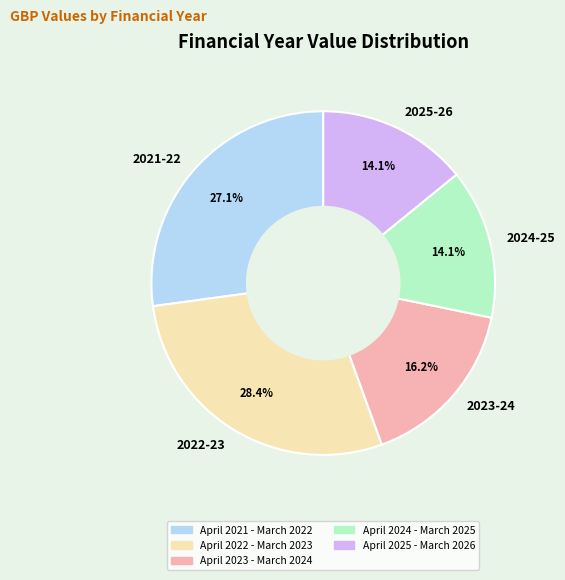

How many segments does this pie chart have?

5